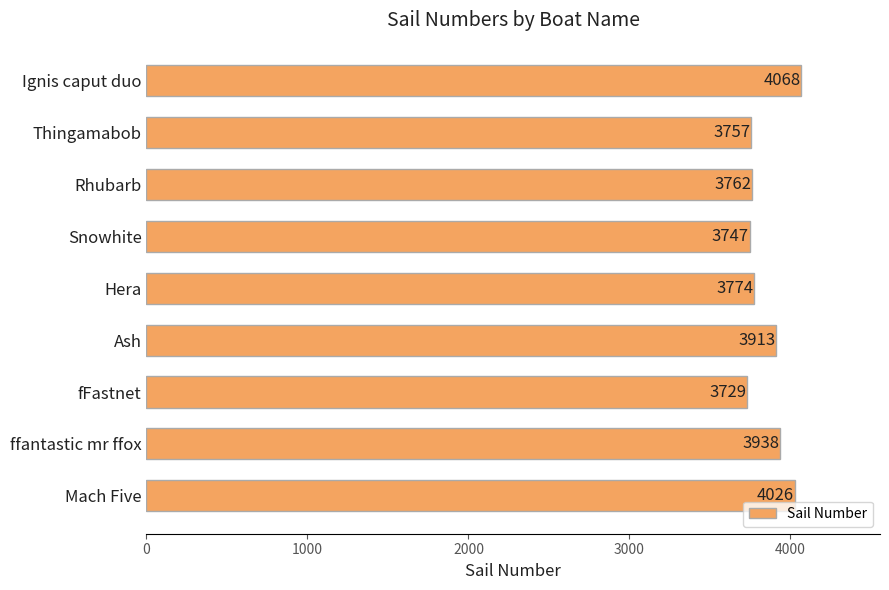

What is the minimum value shown in the chart?

3729